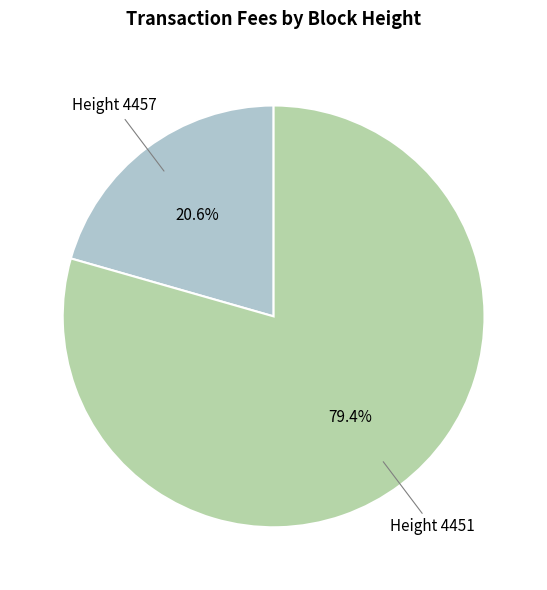

Does any single category account for the majority?

Yes